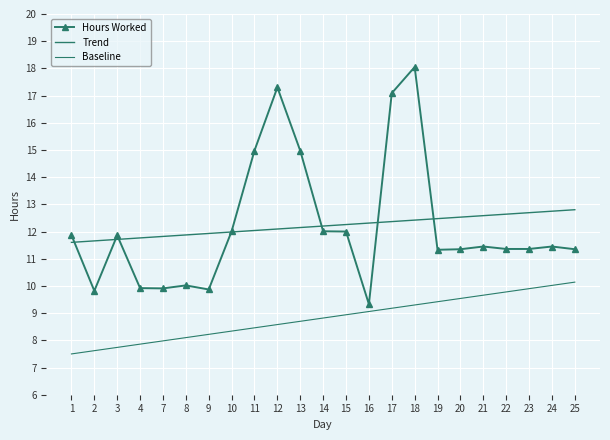

List the series in order of their peak value, lowest first.

Baseline, Trend, Hours Worked